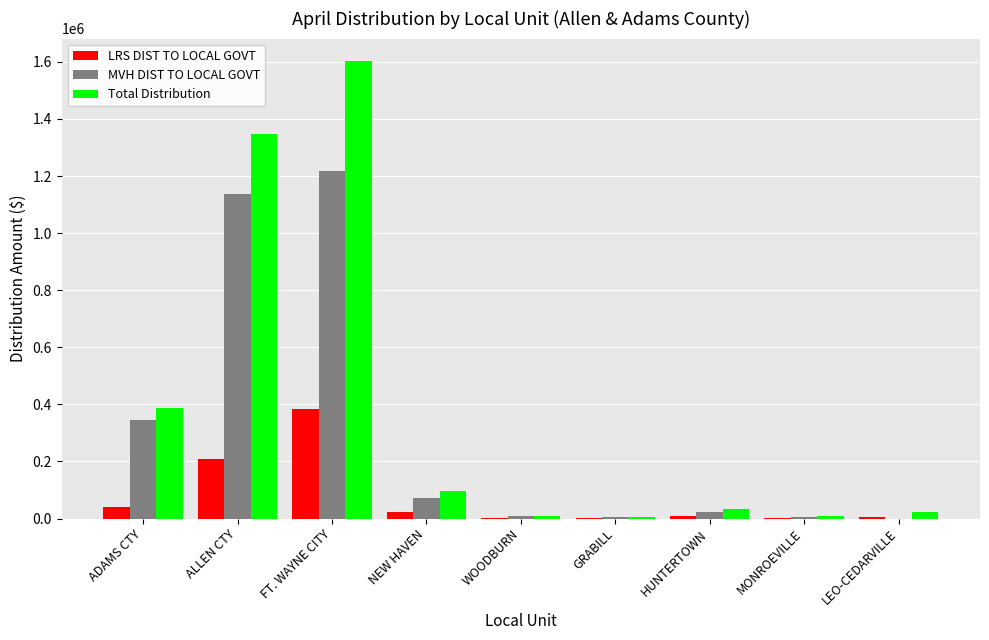

What is the average value of the MVH DIST TO LOCAL GOVT series?

312547.0